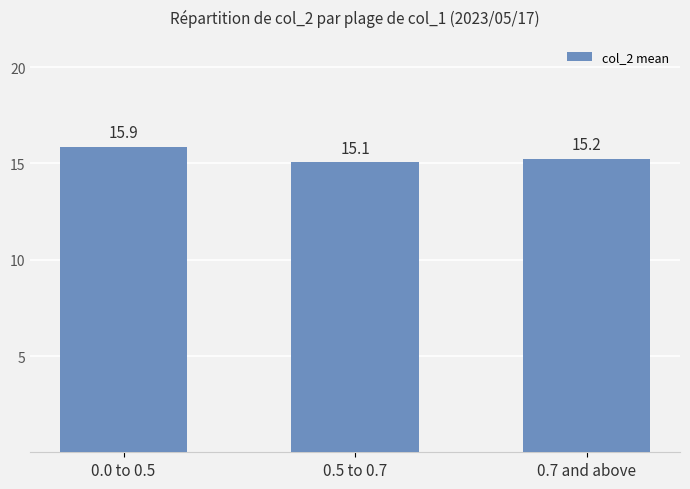

What is the value of the 2nd bar from the left?

15.1